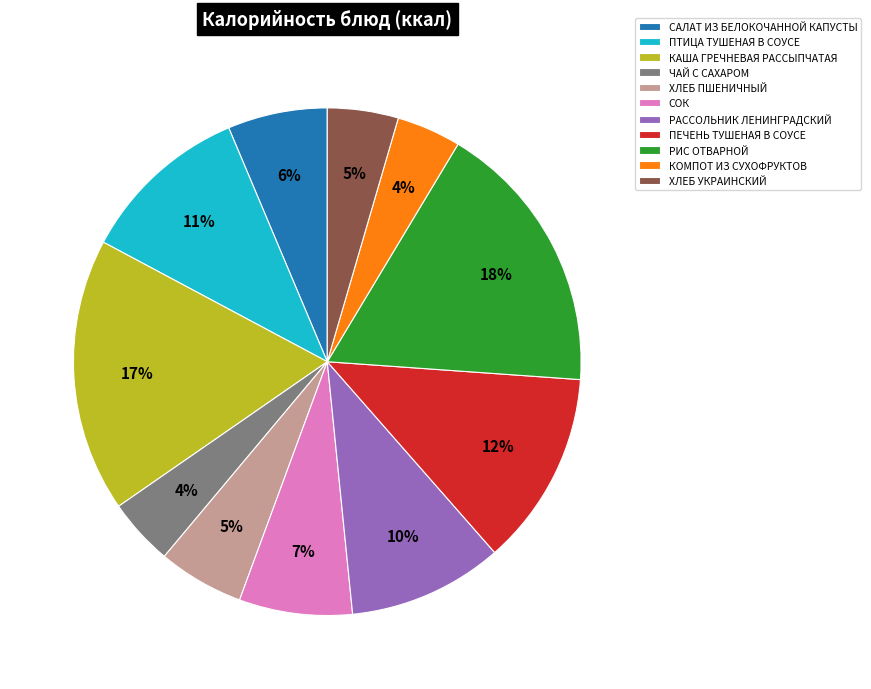

To the nearest percent, what is the average slice percentage?

9%